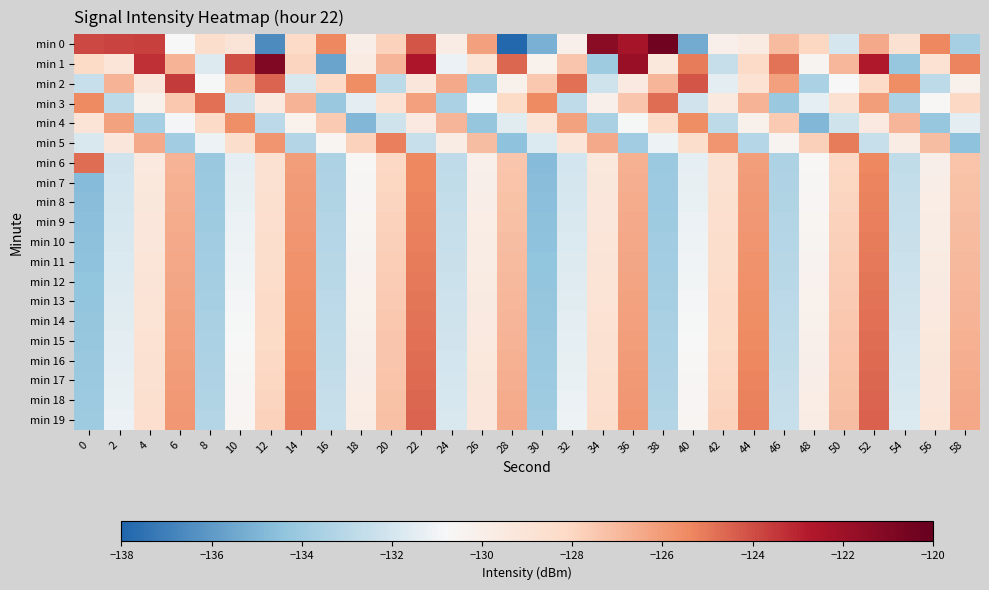

Reading left to right, transcribe all the data shown in this chart.

min 0: 0=-123.9	2=-123.8	4=-123.7	6=-130.8	8=-128.4	10=-129.0	12=-136.6	14=-128.2	16=-125.4	18=-130.0	20=-127.9	22=-124.2	24=-129.8	26=-126.1	28=-137.9	30=-135.2	32=-130.1	34=-121.3	36=-122.3	38=-120.4	40=-135.4	42=-130.1	44=-129.7	46=-127.1	48=-128.0	50=-132.0	52=-126.5	54=-128.8	56=-125.4	58=-133.6
min 1: 0=-128.1	2=-129.1	4=-123.3	6=-126.8	8=-131.7	10=-124.0	12=-120.9	14=-127.9	16=-135.6	18=-129.7	20=-126.8	22=-122.6	24=-131.2	26=-128.9	28=-124.6	30=-130.2	32=-127.5	34=-133.9	36=-121.8	38=-129.4	40=-125.1	42=-132.6	44=-128.3	46=-124.9	48=-130.4	50=-126.9	52=-122.6	54=-134.2	56=-128.8	58=-125.3
min 2: 0=-132.5	2=-126.8	4=-129.2	6=-123.5	8=-130.9	10=-127.2	12=-124.5	14=-131.9	16=-128.2	18=-125.5	20=-132.9	22=-129.2	24=-126.5	26=-133.9	28=-130.2	30=-127.5	32=-124.8	34=-132.2	36=-129.5	38=-126.8	40=-124.2	42=-131.5	44=-128.8	46=-126.2	48=-133.5	50=-130.8	52=-128.2	54=-125.5	56=-132.8	58=-130.2
min 3: 0=-125.5	2=-132.8	4=-130.1	6=-127.5	8=-124.8	10=-132.1	12=-129.5	14=-126.8	16=-134.1	18=-131.5	20=-128.8	22=-126.1	24=-133.5	26=-130.8	28=-128.1	30=-125.4	32=-132.8	34=-130.1	36=-127.4	38=-124.8	40=-132.1	42=-129.4	44=-126.8	46=-134.1	48=-131.4	50=-128.8	52=-126.1	54=-133.4	56=-130.8	58=-128.1
min 4: 0=-128.9	2=-126.2	4=-133.6	6=-130.9	8=-128.2	10=-125.6	12=-132.9	14=-130.2	16=-127.6	18=-134.9	20=-132.2	22=-129.6	24=-126.9	26=-134.2	28=-131.5	30=-128.9	32=-126.2	34=-133.5	36=-130.9	38=-128.2	40=-125.5	42=-132.9	44=-130.2	46=-127.5	48=-134.9	50=-132.2	52=-129.5	54=-126.8	56=-134.2	58=-131.5
min 5: 0=-131.8	2=-129.2	4=-126.5	6=-133.8	8=-131.2	10=-128.5	12=-125.8	14=-133.2	16=-130.5	18=-127.8	20=-125.2	22=-132.5	24=-129.8	26=-127.1	28=-134.5	30=-131.8	32=-129.1	34=-126.5	36=-133.8	38=-131.1	40=-128.5	42=-125.8	44=-133.1	46=-130.5	48=-127.8	50=-125.1	52=-132.4	54=-129.8	56=-127.1	58=-134.4
min 6: 0=-124.8	2=-132.1	4=-129.4	6=-126.8	8=-134.1	10=-131.4	12=-128.8	14=-126.1	16=-133.4	18=-130.8	20=-128.1	22=-125.4	24=-132.7	26=-130.1	28=-127.4	30=-134.7	32=-132.1	34=-129.4	36=-126.7	38=-134.1	40=-131.4	42=-128.7	44=-126.1	46=-133.4	48=-130.7	50=-128.0	52=-125.4	54=-132.7	56=-130.0	58=-127.4
min 7: 0=-134.7	2=-132.0	4=-129.4	6=-126.7	8=-134.0	10=-131.4	12=-128.7	14=-126.0	16=-133.4	18=-130.7	20=-128.0	22=-125.3	24=-132.7	26=-130.0	28=-127.3	30=-134.7	32=-132.0	34=-129.3	36=-126.7	38=-134.0	40=-131.3	42=-128.7	44=-126.0	46=-133.3	48=-130.6	50=-128.0	52=-125.3	54=-132.6	56=-130.0	58=-127.3
min 8: 0=-134.6	2=-132.0	4=-129.3	6=-126.6	8=-134.0	10=-131.3	12=-128.6	14=-126.0	16=-133.3	18=-130.6	20=-127.9	22=-125.3	24=-132.6	26=-129.9	28=-127.3	30=-134.6	32=-131.9	34=-129.3	36=-126.6	38=-133.9	40=-131.3	42=-128.6	44=-125.9	46=-133.2	48=-130.6	50=-127.9	52=-125.2	54=-132.6	56=-129.9	58=-127.2
min 9: 0=-134.6	2=-131.9	4=-129.2	6=-126.6	8=-133.9	10=-131.2	12=-128.5	14=-125.9	16=-133.2	18=-130.5	20=-127.9	22=-125.2	24=-132.5	26=-129.9	28=-127.2	30=-134.5	32=-131.9	34=-129.2	36=-126.5	38=-133.9	40=-131.2	42=-128.5	44=-125.8	46=-133.2	48=-130.5	50=-127.8	52=-125.2	54=-132.5	56=-129.8	58=-127.2
min 10: 0=-134.5	2=-131.8	4=-129.2	6=-126.5	8=-133.8	10=-131.1	12=-128.5	14=-125.8	16=-133.1	18=-130.5	20=-127.8	22=-125.1	24=-132.5	26=-129.8	28=-127.1	30=-134.5	32=-131.8	34=-129.1	36=-126.5	38=-133.8	40=-131.1	42=-128.4	44=-125.8	46=-133.1	48=-130.4	50=-127.8	52=-125.1	54=-132.4	56=-129.8	58=-127.1
min 11: 0=-134.4	2=-131.8	4=-129.1	6=-126.4	8=-133.7	10=-131.1	12=-128.4	14=-125.7	16=-133.1	18=-130.4	20=-127.7	22=-125.1	24=-132.4	26=-129.7	28=-127.1	30=-134.4	32=-131.7	34=-129.1	36=-126.4	38=-133.7	40=-131.0	42=-128.4	44=-125.7	46=-133.0	48=-130.4	50=-127.7	52=-125.0	54=-132.4	56=-129.7	58=-127.0
min 12: 0=-134.4	2=-131.7	4=-129.0	6=-126.3	8=-133.7	10=-131.0	12=-128.3	14=-125.7	16=-133.0	18=-130.3	20=-127.7	22=-125.0	24=-132.3	26=-129.7	28=-127.0	30=-134.3	32=-131.6	34=-129.0	36=-126.3	38=-133.6	40=-131.0	42=-128.3	44=-125.6	46=-133.0	48=-130.3	50=-127.6	52=-125.0	54=-132.3	56=-129.6	58=-127.0
min 13: 0=-134.3	2=-131.6	4=-128.9	6=-126.3	8=-133.6	10=-130.9	12=-128.3	14=-125.6	16=-132.9	18=-130.3	20=-127.6	22=-124.9	24=-132.3	26=-129.6	28=-126.9	30=-134.2	32=-131.6	34=-128.9	36=-126.2	38=-133.6	40=-130.9	42=-128.2	44=-125.6	46=-132.9	48=-130.2	50=-127.6	52=-124.9	54=-132.2	56=-129.6	58=-126.9
min 14: 0=-134.2	2=-131.5	4=-128.9	6=-126.2	8=-133.5	10=-130.9	12=-128.2	14=-125.5	16=-132.9	18=-130.2	20=-127.5	22=-124.9	24=-132.2	26=-129.5	28=-126.8	30=-134.2	32=-131.5	34=-128.8	36=-126.2	38=-133.5	40=-130.8	42=-128.2	44=-125.5	46=-132.8	48=-130.2	50=-127.5	52=-124.8	54=-132.2	56=-129.5	58=-126.8
min 15: 0=-134.1	2=-131.5	4=-128.8	6=-126.1	8=-133.5	10=-130.8	12=-128.1	14=-125.5	16=-132.8	18=-130.1	20=-127.5	22=-124.8	24=-132.1	26=-129.4	28=-126.8	30=-134.1	32=-131.4	34=-128.8	36=-126.1	38=-133.4	40=-130.8	42=-128.1	44=-125.4	46=-132.8	48=-130.1	50=-127.4	52=-124.7	54=-132.1	56=-129.4	58=-126.7
min 16: 0=-134.1	2=-131.4	4=-128.7	6=-126.1	8=-133.4	10=-130.7	12=-128.1	14=-125.4	16=-132.7	18=-130.1	20=-127.4	22=-124.7	24=-132.0	26=-129.4	28=-126.7	30=-134.0	32=-131.4	34=-128.7	36=-126.0	38=-133.4	40=-130.7	42=-128.0	44=-125.4	46=-132.7	48=-130.0	50=-127.3	52=-124.7	54=-132.0	56=-129.3	58=-126.7
min 17: 0=-134.0	2=-131.3	4=-128.7	6=-126.0	8=-133.3	10=-130.7	12=-128.0	14=-125.3	16=-132.7	18=-130.0	20=-127.3	22=-124.6	24=-132.0	26=-129.3	28=-126.6	30=-134.0	32=-131.3	34=-128.6	36=-126.0	38=-133.3	40=-130.6	42=-128.0	44=-125.3	46=-132.6	48=-129.9	50=-127.3	52=-124.6	54=-131.9	56=-129.3	58=-126.6
min 18: 0=-133.9	2=-131.3	4=-128.6	6=-125.9	8=-133.3	10=-130.6	12=-127.9	14=-125.2	16=-132.6	18=-129.9	20=-127.2	22=-124.6	24=-131.9	26=-129.2	28=-126.6	30=-133.9	32=-131.2	34=-128.6	36=-125.9	38=-133.2	40=-130.6	42=-127.9	44=-125.2	46=-132.5	48=-129.9	50=-127.2	52=-124.5	54=-131.9	56=-129.2	58=-126.5
min 19: 0=-133.9	2=-131.2	4=-128.5	6=-125.9	8=-133.2	10=-130.5	12=-127.8	14=-125.2	16=-132.5	18=-129.8	20=-127.2	22=-124.5	24=-131.8	26=-129.2	28=-126.5	30=-133.8	32=-131.2	34=-128.5	36=-125.8	38=-133.2	40=-130.5	42=-127.8	44=-125.1	46=-132.5	48=-129.8	50=-127.1	52=-124.5	54=-131.8	56=-129.1	58=-126.5